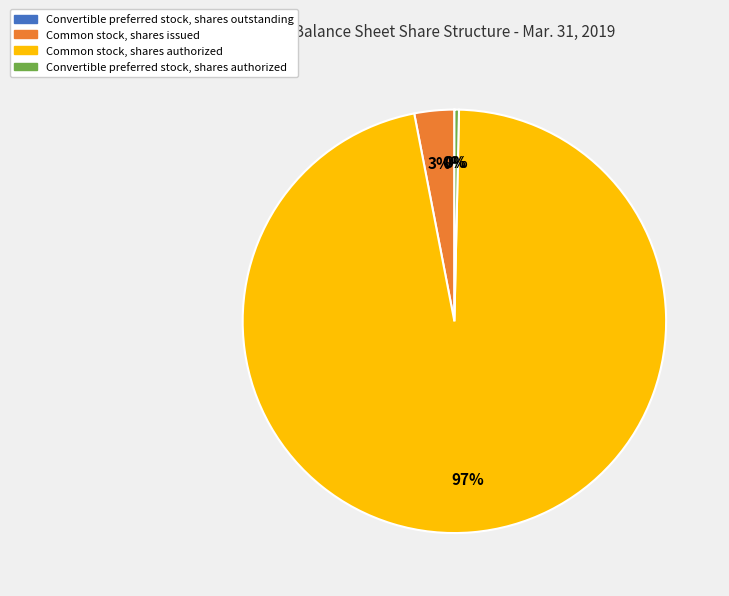

To the nearest percent, what is the difference between the largest and smallest slice percentages?

97%